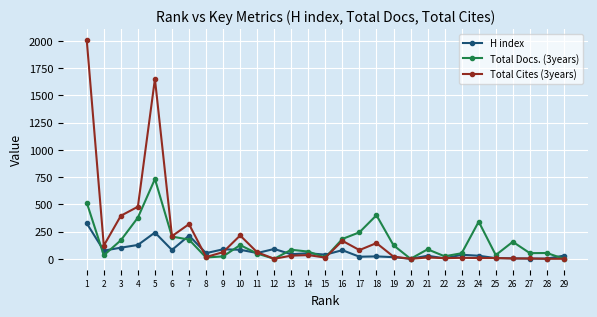

At which category is the sum across all series the highest?

1